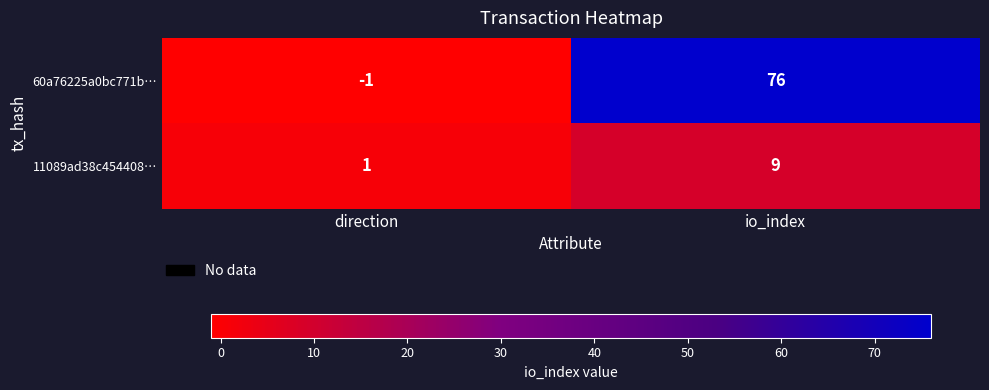

What is the greatest value displayed?

76